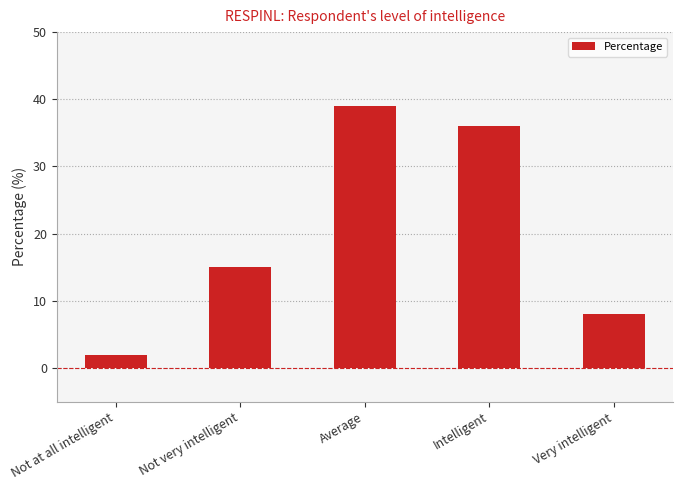

Are the bars horizontal?

No